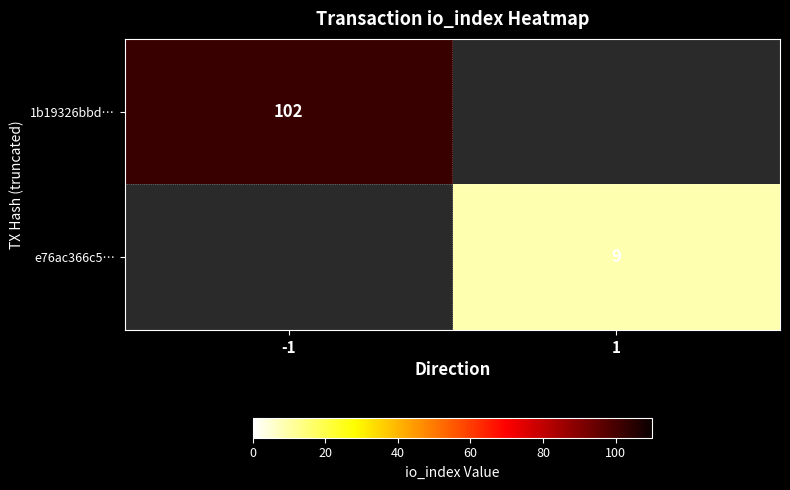

True or false: e76ac366c5… has a value of 3 at 1.

False